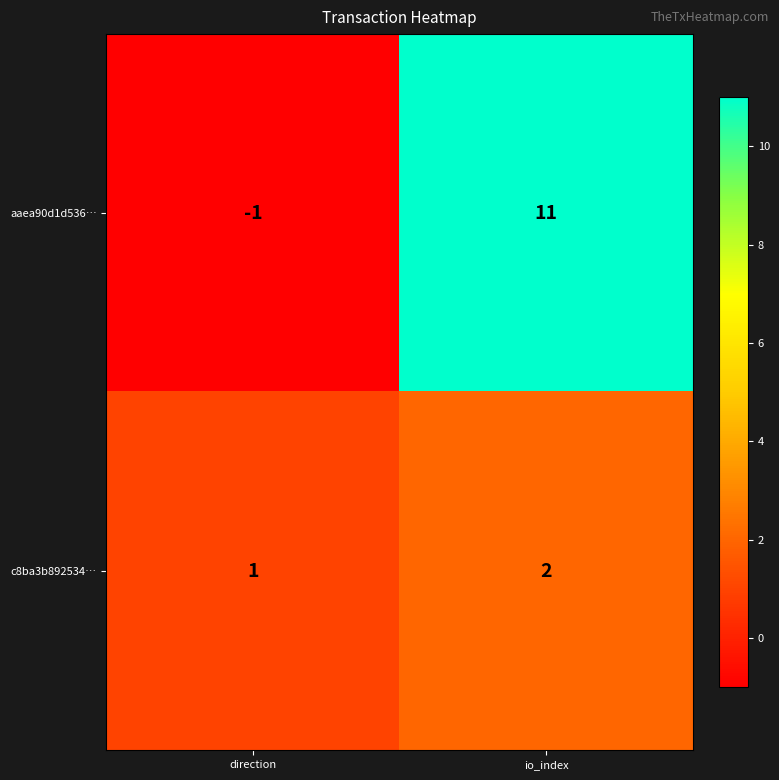

How many distinct data groups are displayed?

2